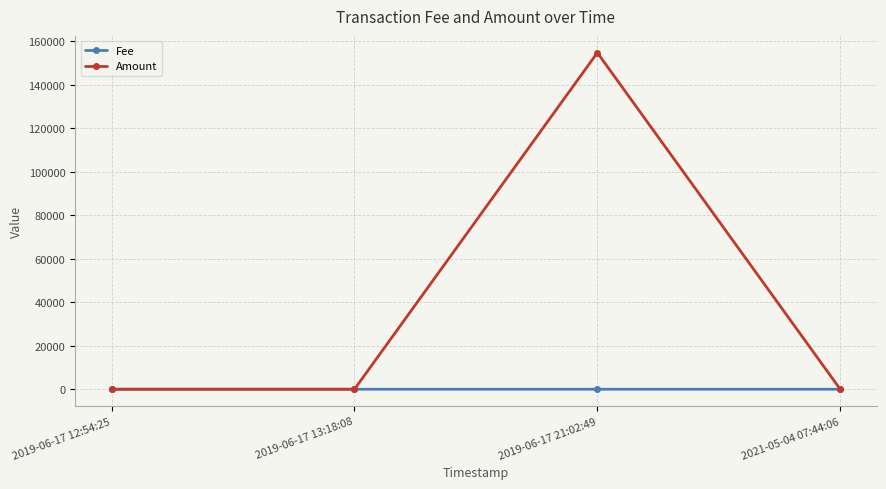

At how many categories does at least one series exceed 31301?

1